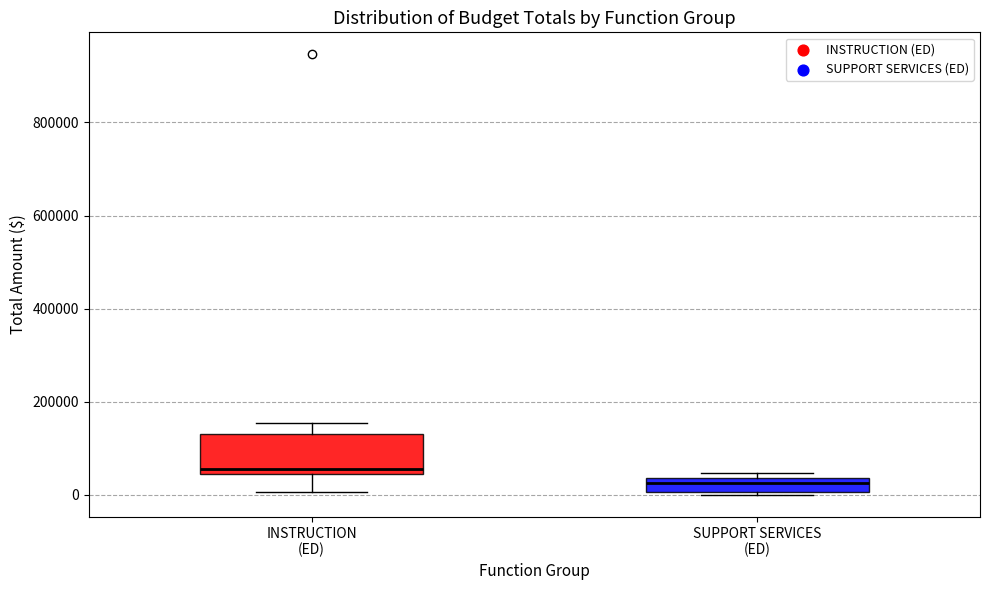

Where does the median line of the box for SUPPORT SERVICES (ED) sit on the y-axis? The values are not printed on the chart, so give them approximately, as read against the axis.

20000